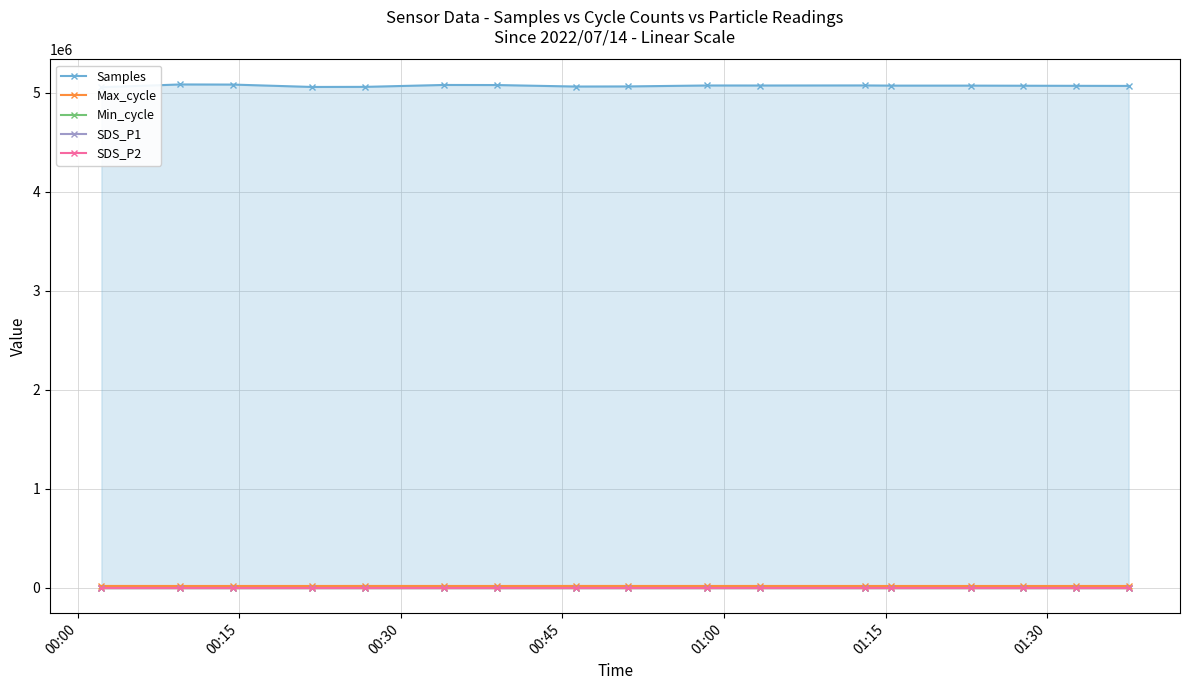

At 00:00, list the series in order from largest to smallest.

Samples, Max_cycle, Min_cycle, SDS_P1, SDS_P2